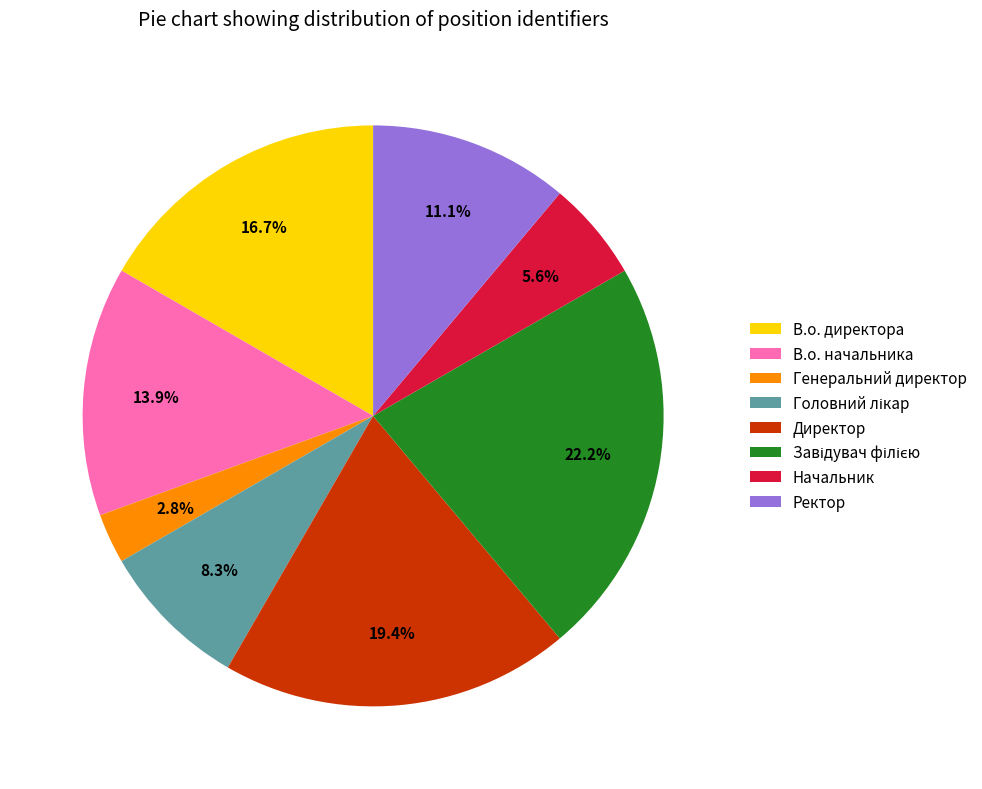

What percentage is the Генеральний директор slice, to the nearest percent?

3%